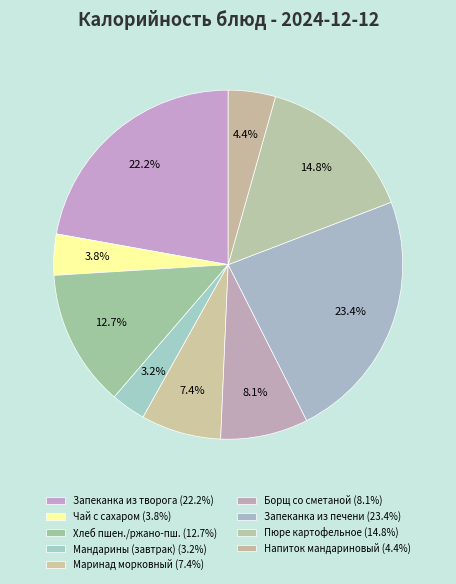

Count the number of slices in the pie.

9